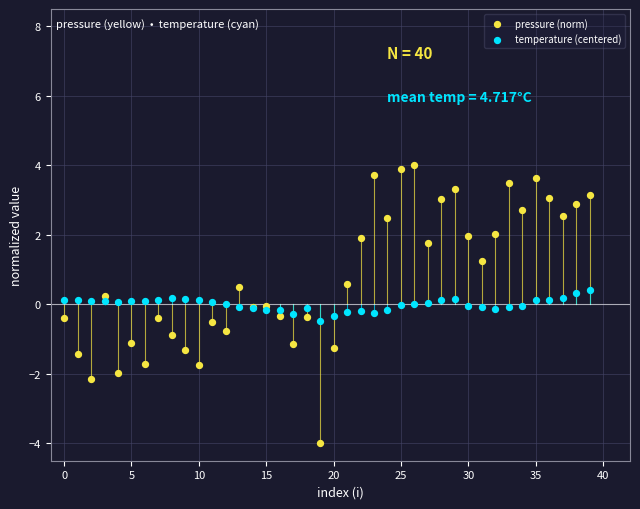

Which series contains the highest Y value?

pressure (norm)